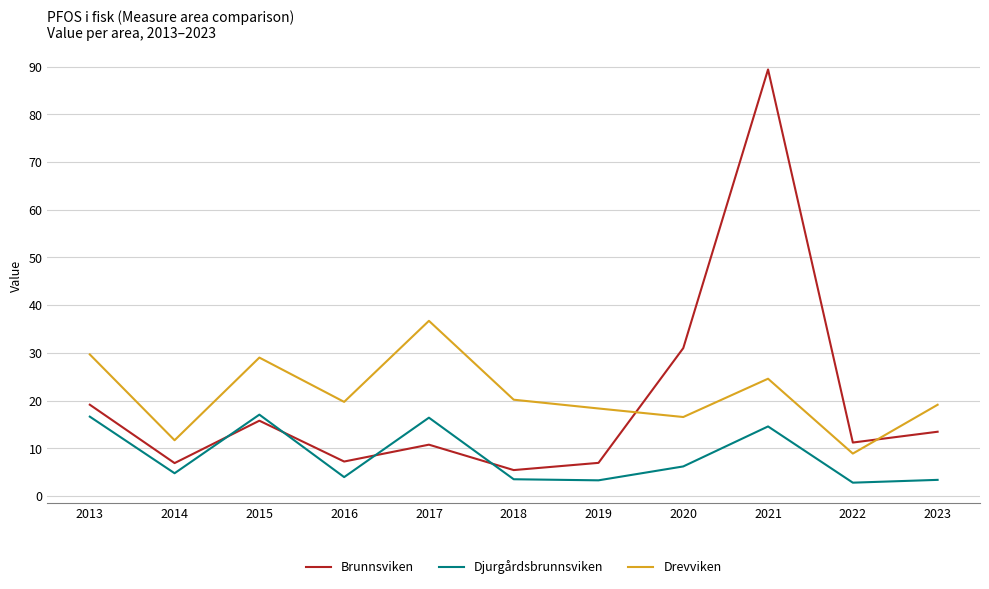

Read the Djurgårdsbrunnsviken value at 2018.

3.5